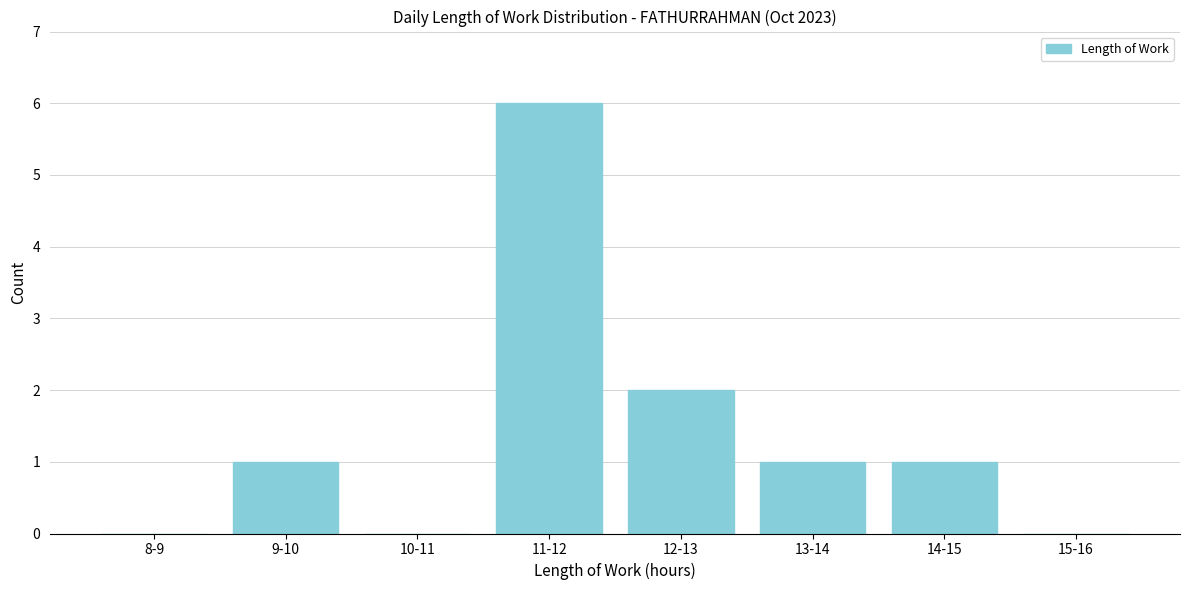

Reading right to left, extract all data points from this chart.

15-16=0	14-15=1	13-14=1	12-13=2	11-12=6	10-11=0	9-10=1	8-9=0